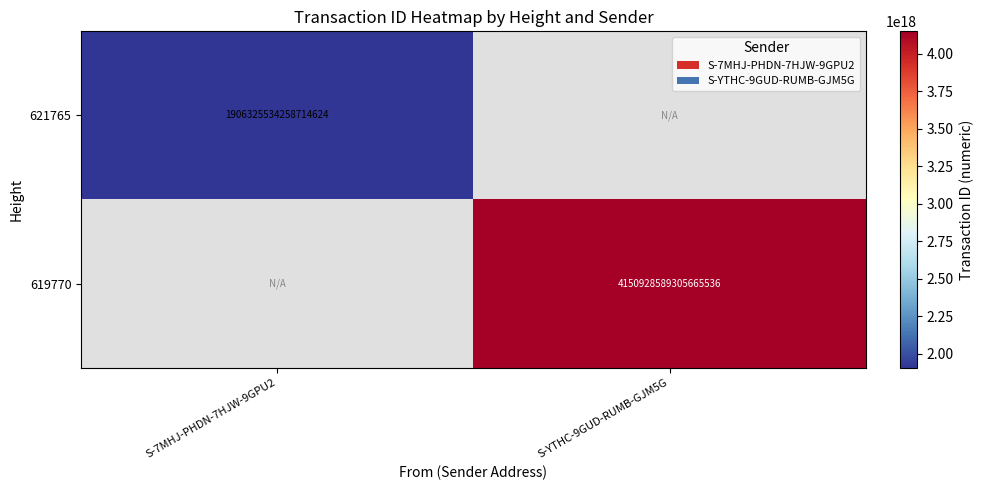

Which label corresponds to the largest value in the chart?

S-YTHC-9GUD-RUMB-GJM5G